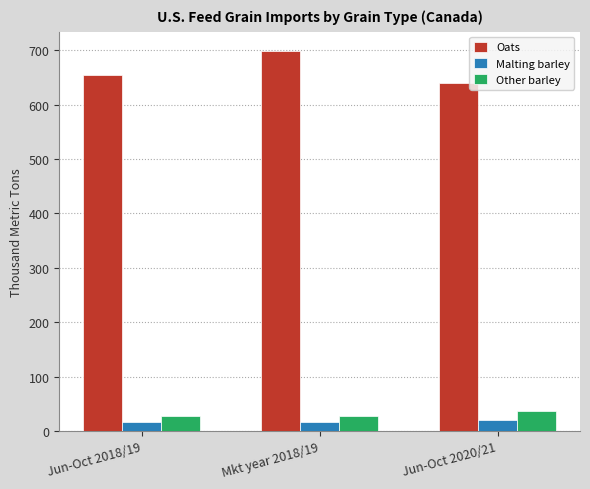

What is the spread (max minus min) of values at Mkt year 2018/19?

682.1